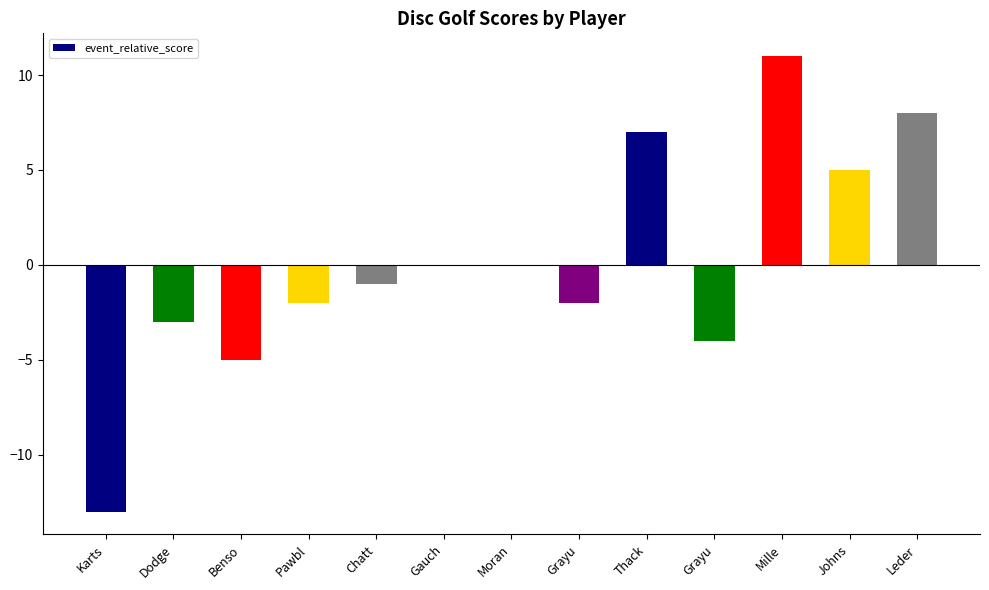

Where does the data first go above -1?

Gauch